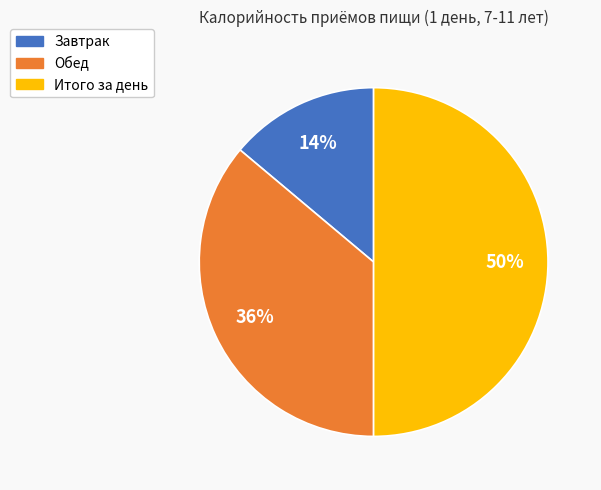

What percentage is the Завтрак slice, to the nearest percent?

14%